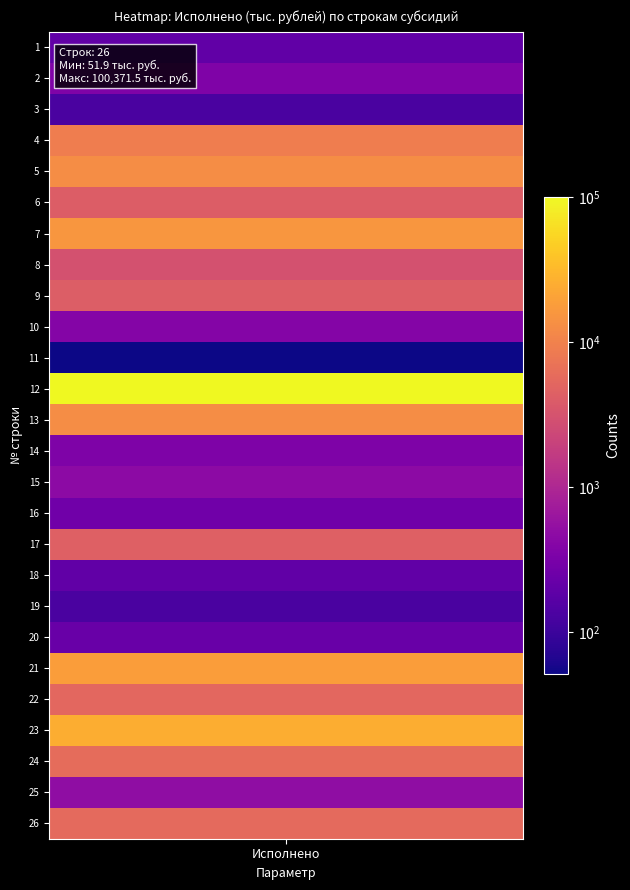

What is the change in value from 3 to 21?

+18117.7